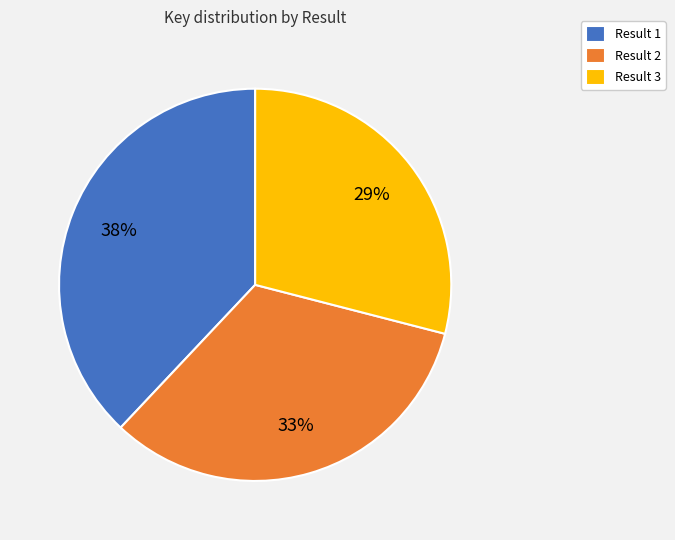

Which category has the smallest portion of the pie?

Result 3